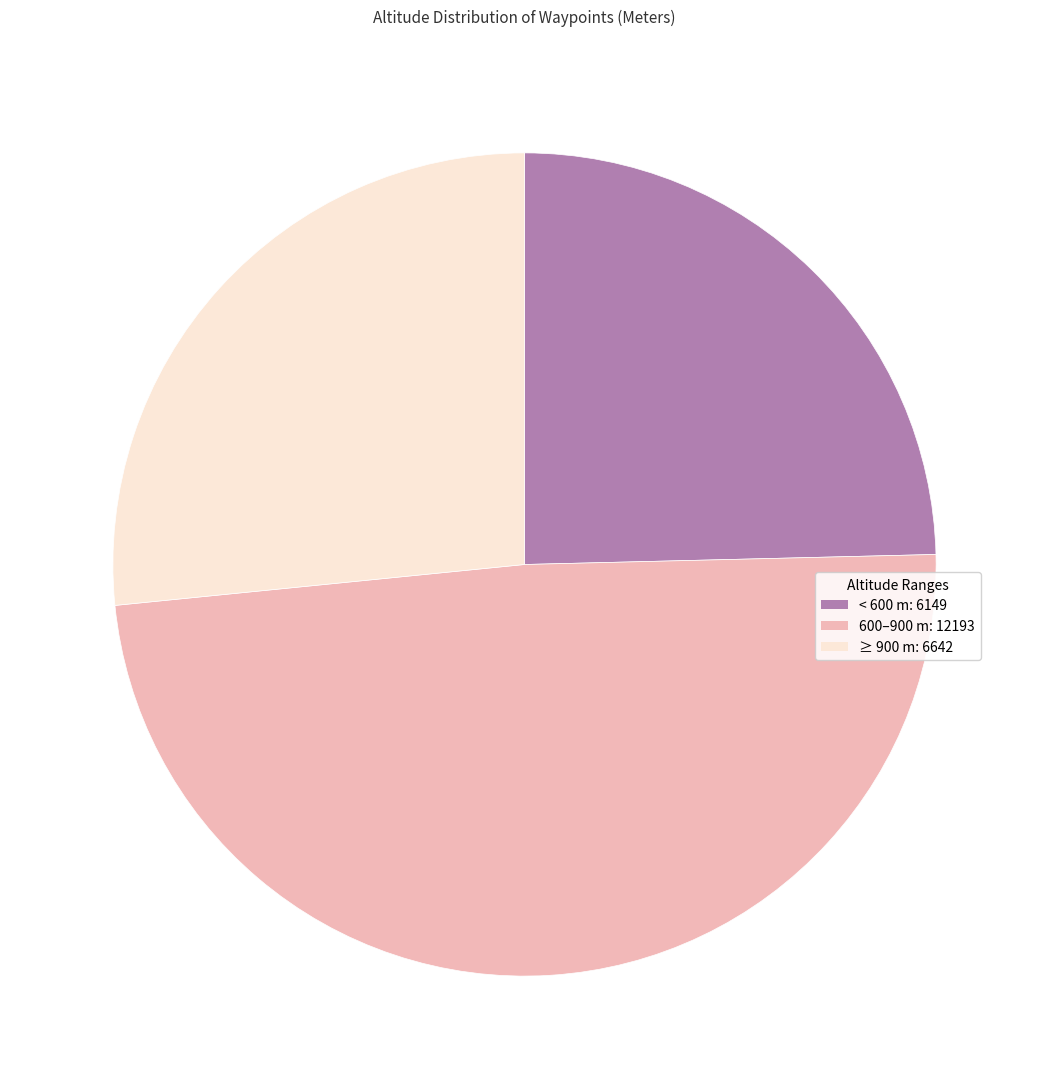

Count the number of slices in the pie.

3